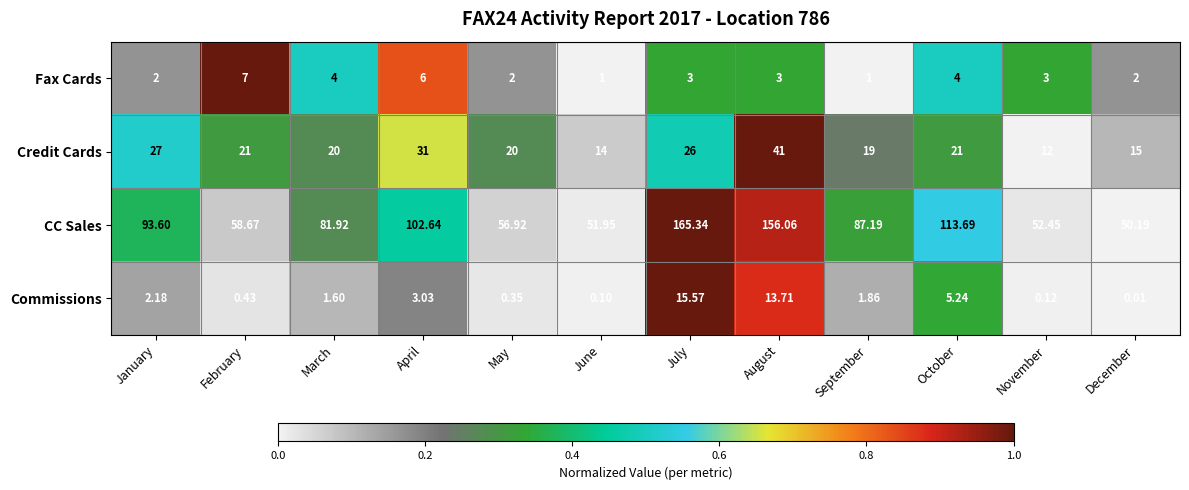

At which label is CC Sales closest to 107?

April